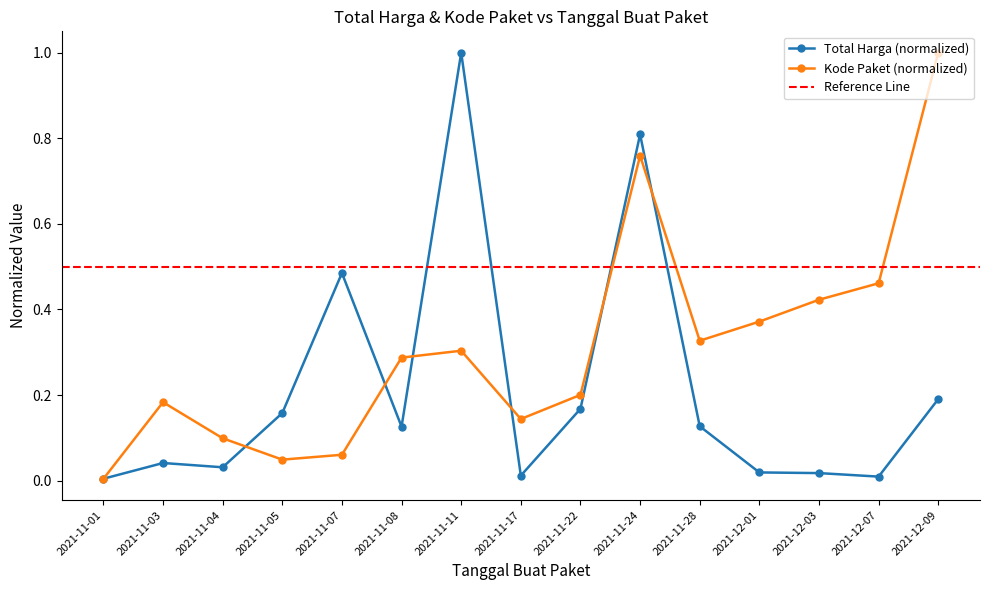

Reading right to left, list all the values displayed in this chart.

Total Harga: 2021-12-09=0.2	2021-12-07=0.0	2021-12-03=0.0	2021-12-01=0.0	2021-11-28=0.1	2021-11-24=0.8	2021-11-22=0.2	2021-11-17=0.0	2021-11-11=1.0	2021-11-08=0.1	2021-11-07=0.5	2021-11-05=0.2	2021-11-04=0.0	2021-11-03=0.0	2021-11-01=0.0
Kode Paket: 2021-12-09=1.0	2021-12-07=0.5	2021-12-03=0.4	2021-12-01=0.4	2021-11-28=0.3	2021-11-24=0.8	2021-11-22=0.2	2021-11-17=0.1	2021-11-11=0.3	2021-11-08=0.3	2021-11-07=0.1	2021-11-05=0.0	2021-11-04=0.1	2021-11-03=0.2	2021-11-01=0.0